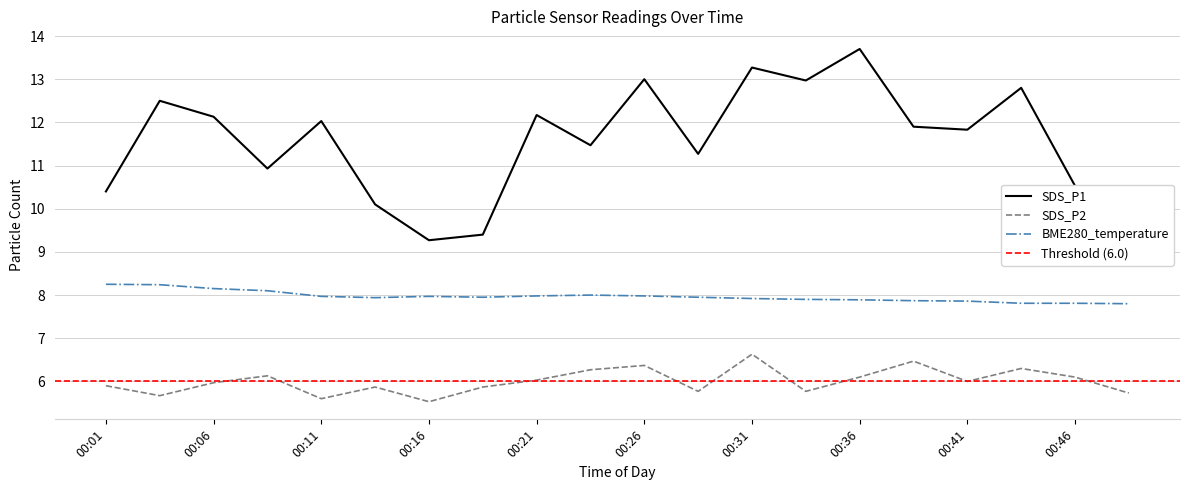

How many data points in SDS_P1 are above 11?

13